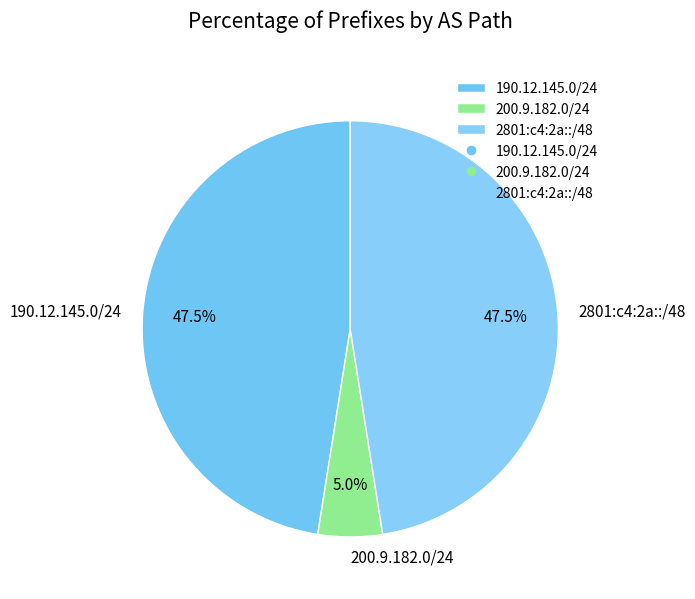

What is the smallest slice in the pie chart?

200.9.182.0/24